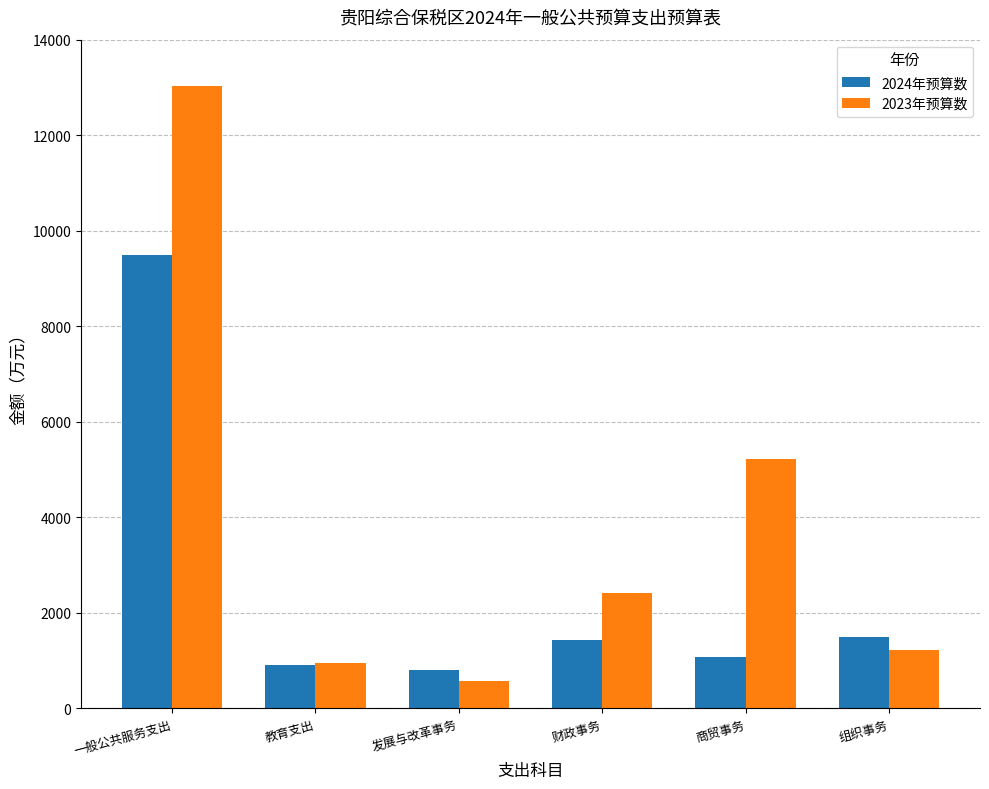

Reading left to right, what are all the values shown in this chart?

2024年预算数: 9486.2	900.0	798.9	1428.2	1079.7	1489.0
2023年预算数: 13023.3	950.0	568.0	2412.0	5220.4	1211.8